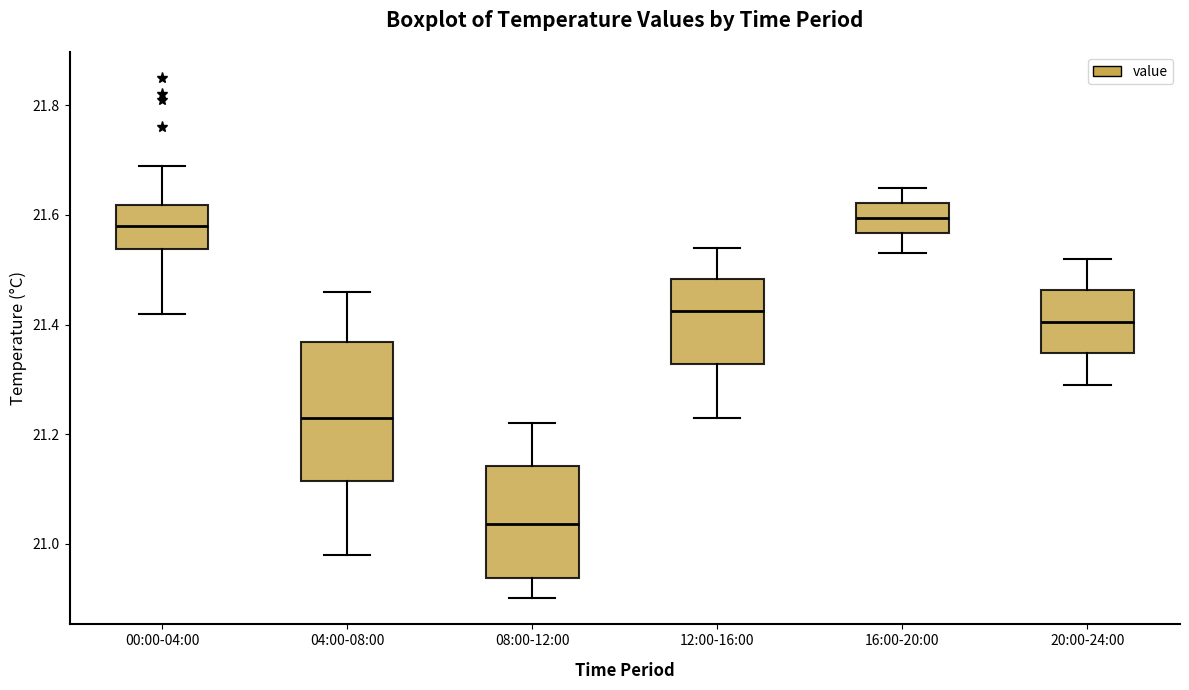

Reading left to right, transcribe this box plot: for each box, give where its median line is, the range the box spans, and where its two whiskers end, as read against the y-axis. The values are not printed on the chart, so give them approximately, as read against the axis.

00:00-04:00: median 21.58, box 21.54 to 21.62, whiskers 21.42 to 21.70
04:00-08:00: median 21.24, box 21.12 to 21.36, whiskers 20.98 to 21.46
08:00-12:00: median 21.04, box 20.94 to 21.14, whiskers 20.90 to 21.22
12:00-16:00: median 21.42, box 21.32 to 21.48, whiskers 21.24 to 21.54
16:00-20:00: median 21.60, box 21.56 to 21.62, whiskers 21.54 to 21.66
20:00-24:00: median 21.40, box 21.34 to 21.46, whiskers 21.30 to 21.52